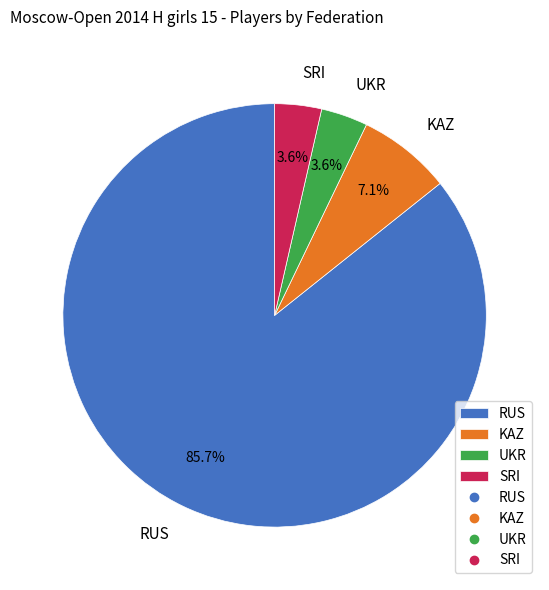

What portion of the pie excludes RUS?

14.3%